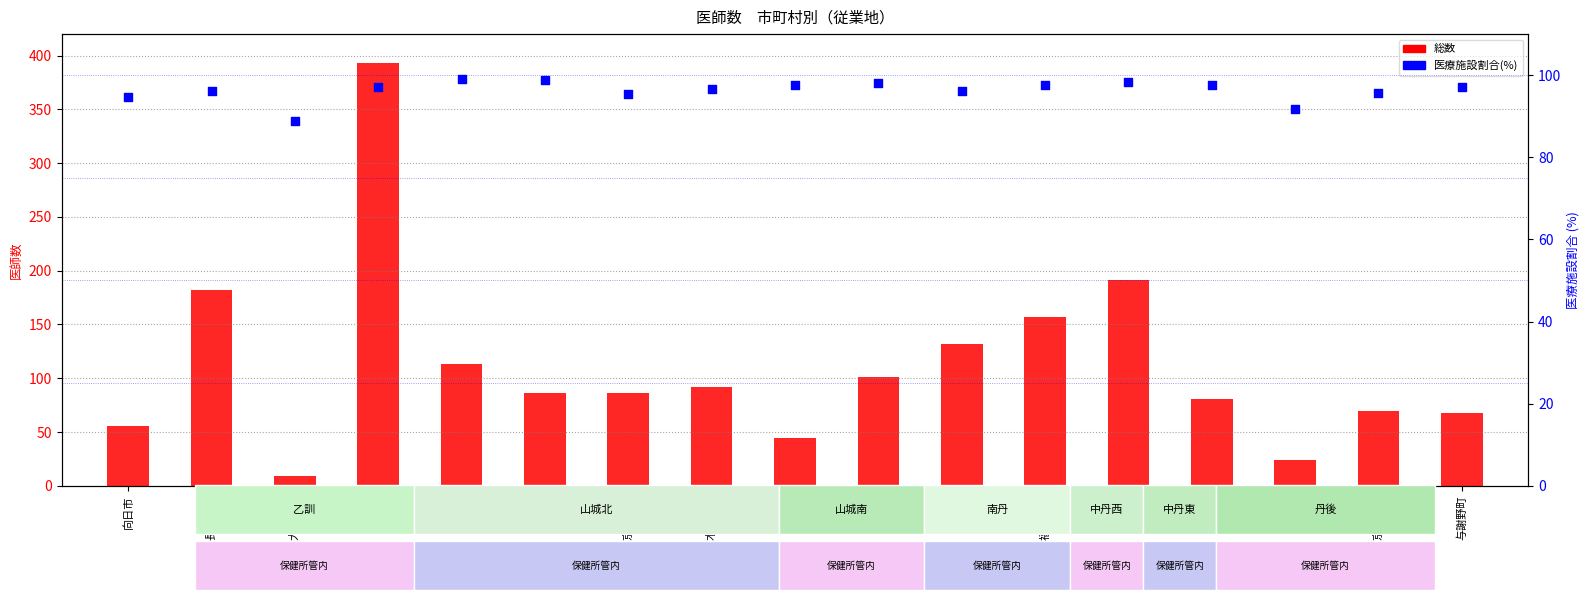

Which series reaches the maximum Y coordinate?

総数